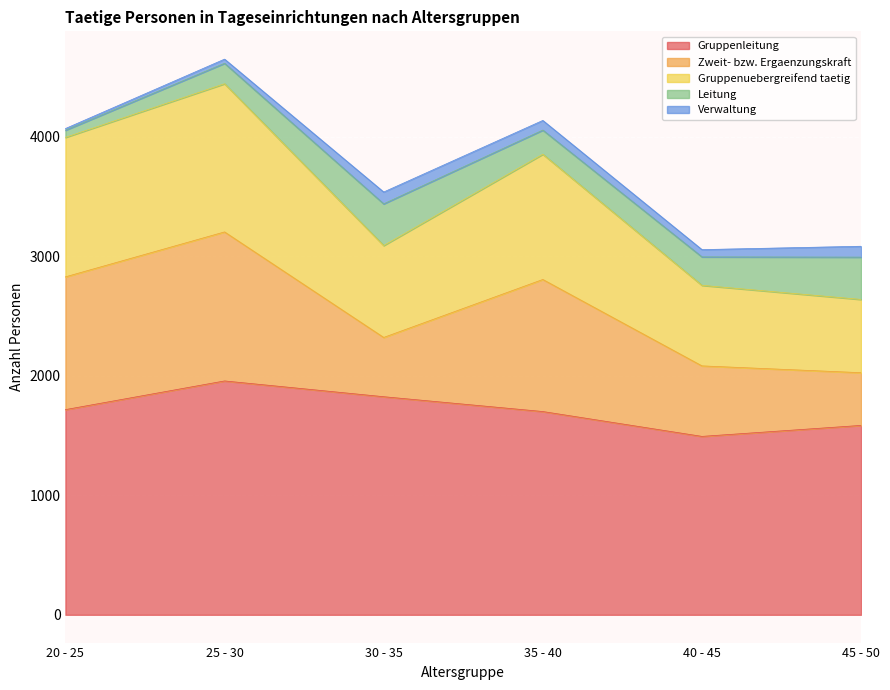

True or false: Leitung and Gruppenleitung cross at least once.

False